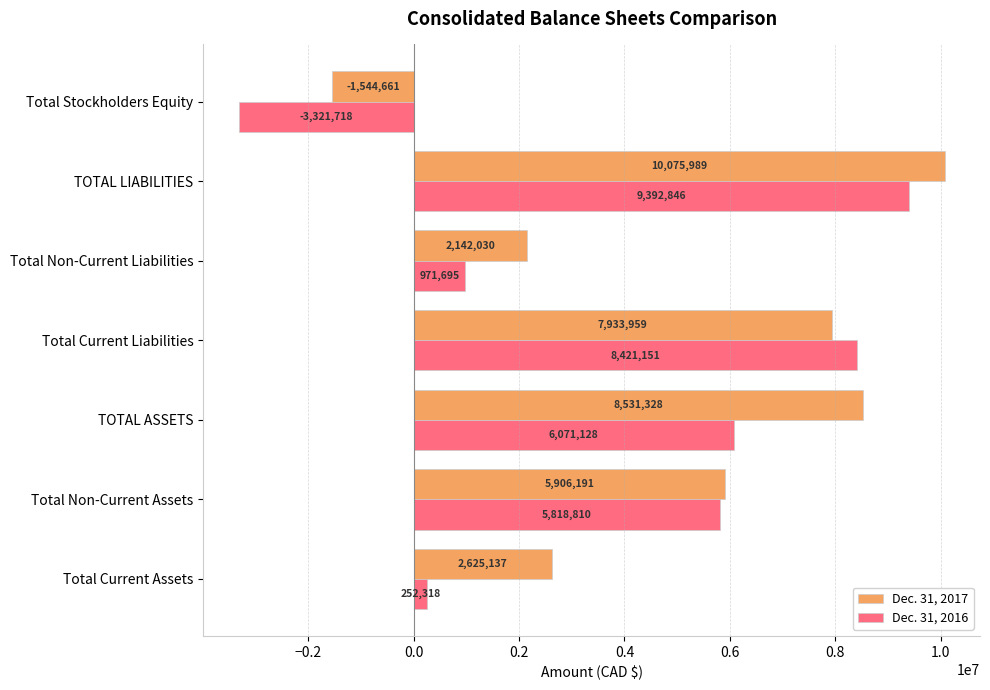

Which series has the largest range (max minus min)?

Dec. 31, 2016